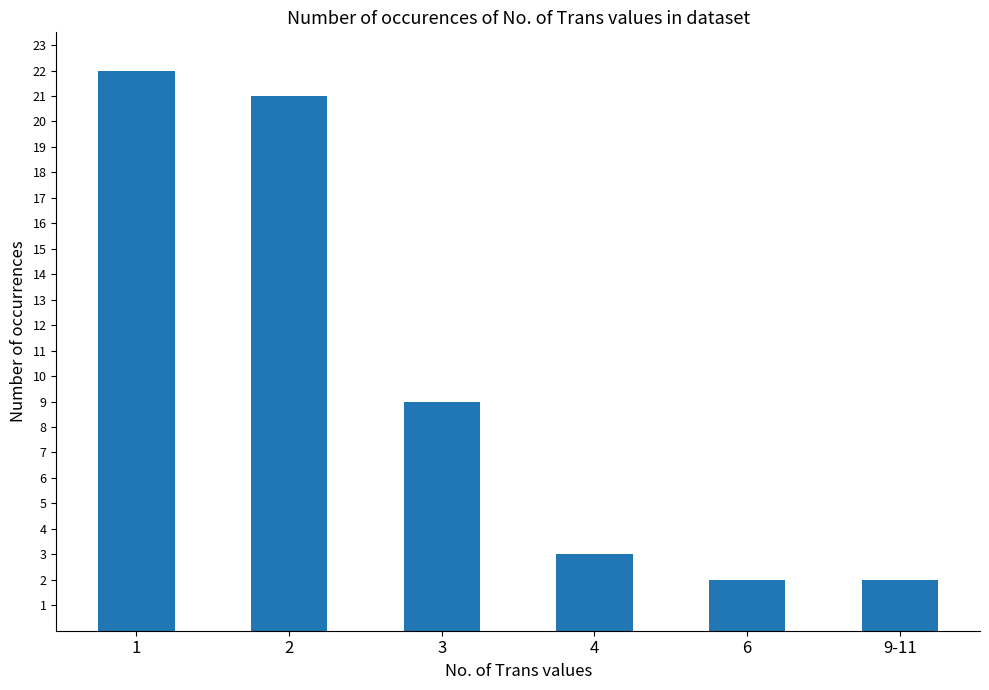

Which category has the highest value across all series?

1